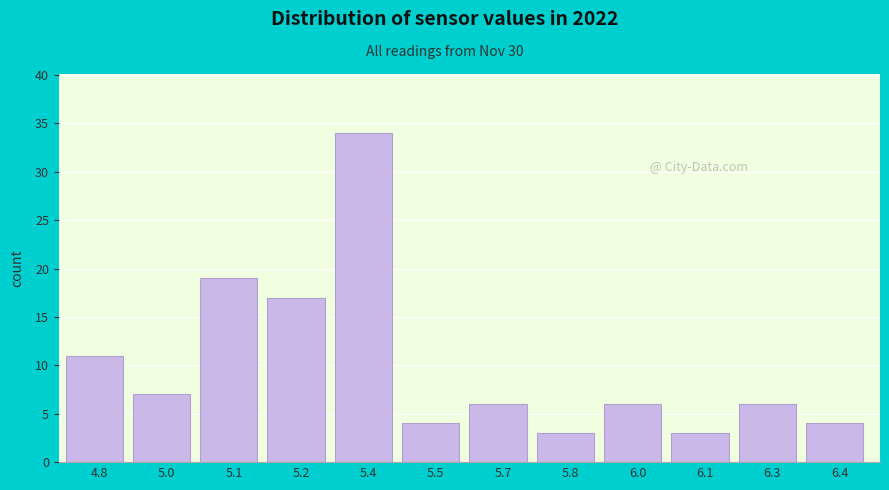

Reading right to left, extract all data points from this chart.

6.4=4	6.3=6	6.1=3	6.0=6	5.8=3	5.7=6	5.5=4	5.4=34	5.2=17	5.1=19	5.0=7	4.8=11